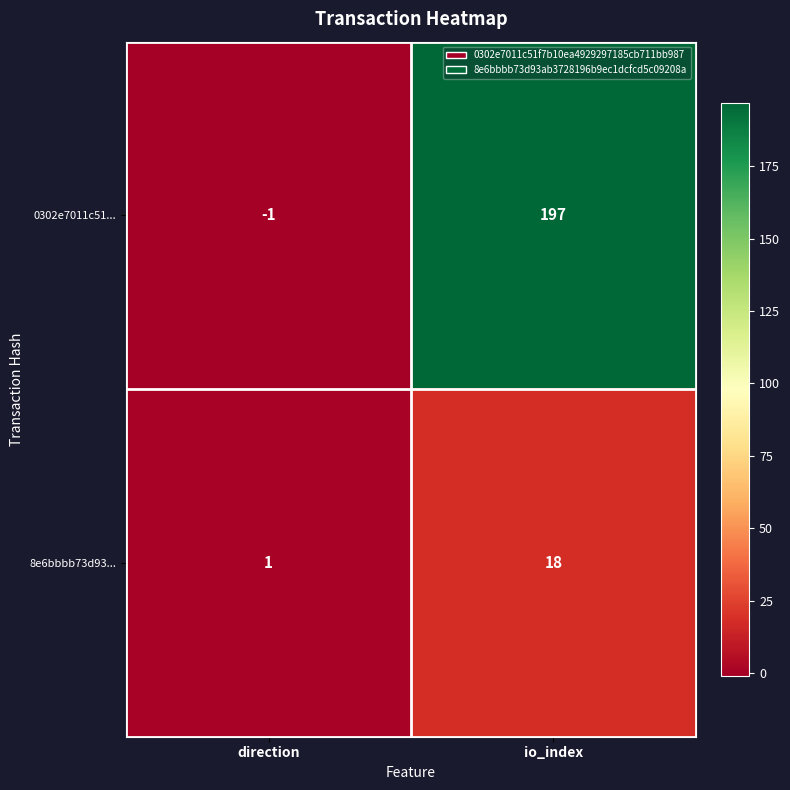

At which category is the sum across all series the highest?

io_index